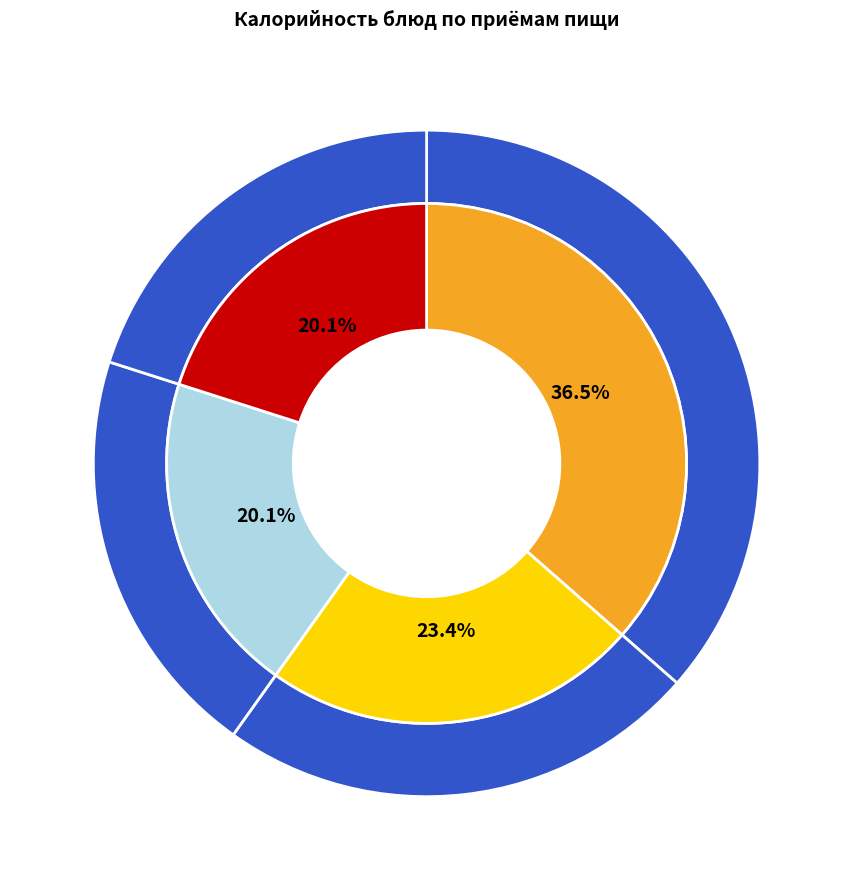

To the nearest percent, what percentage of the pie is Творожок?

6%